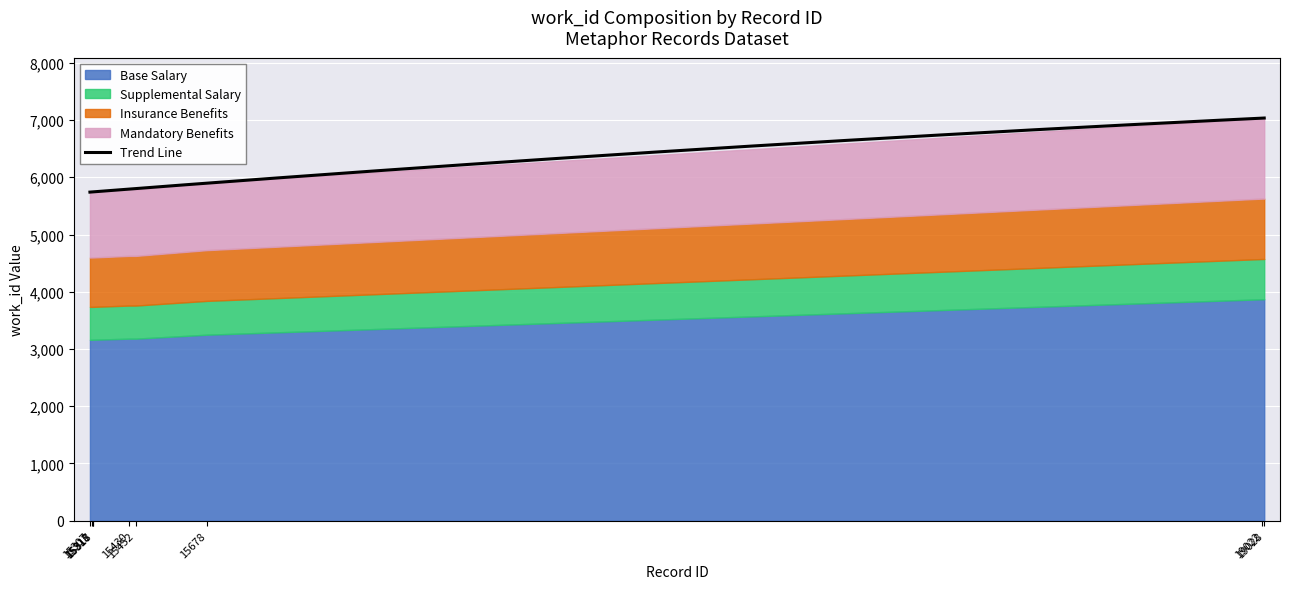

List the labels in order of value, smallest first.

15307, 15313, 15317, 15318, 15430, 15452, 15678, 19022, 19028